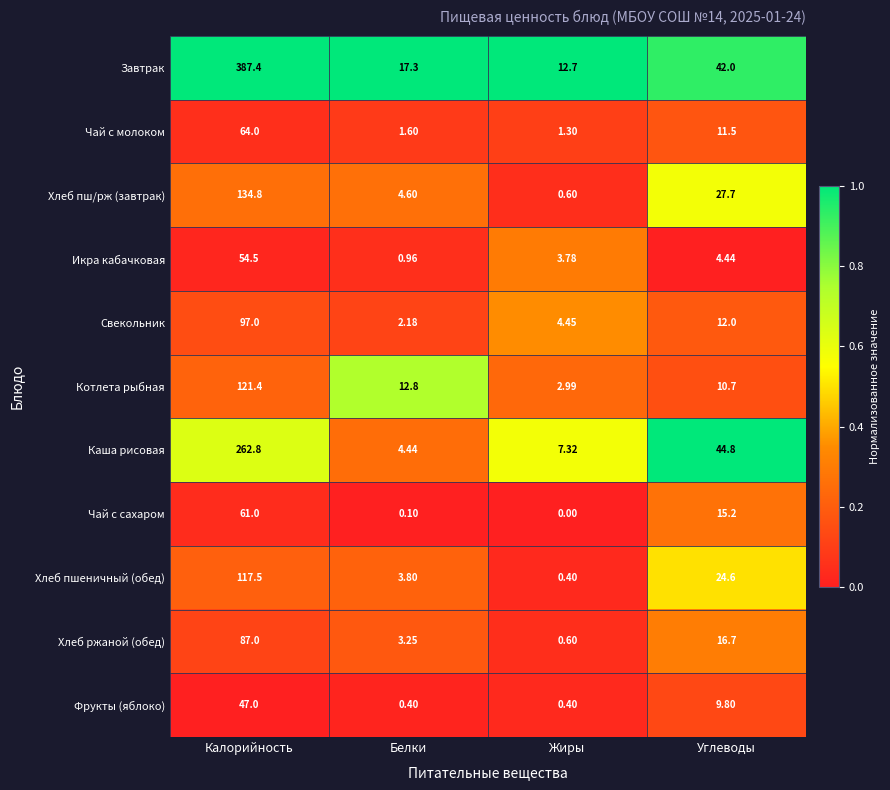

At which label does Котлета рыбная first exceed 12?

Калорийность